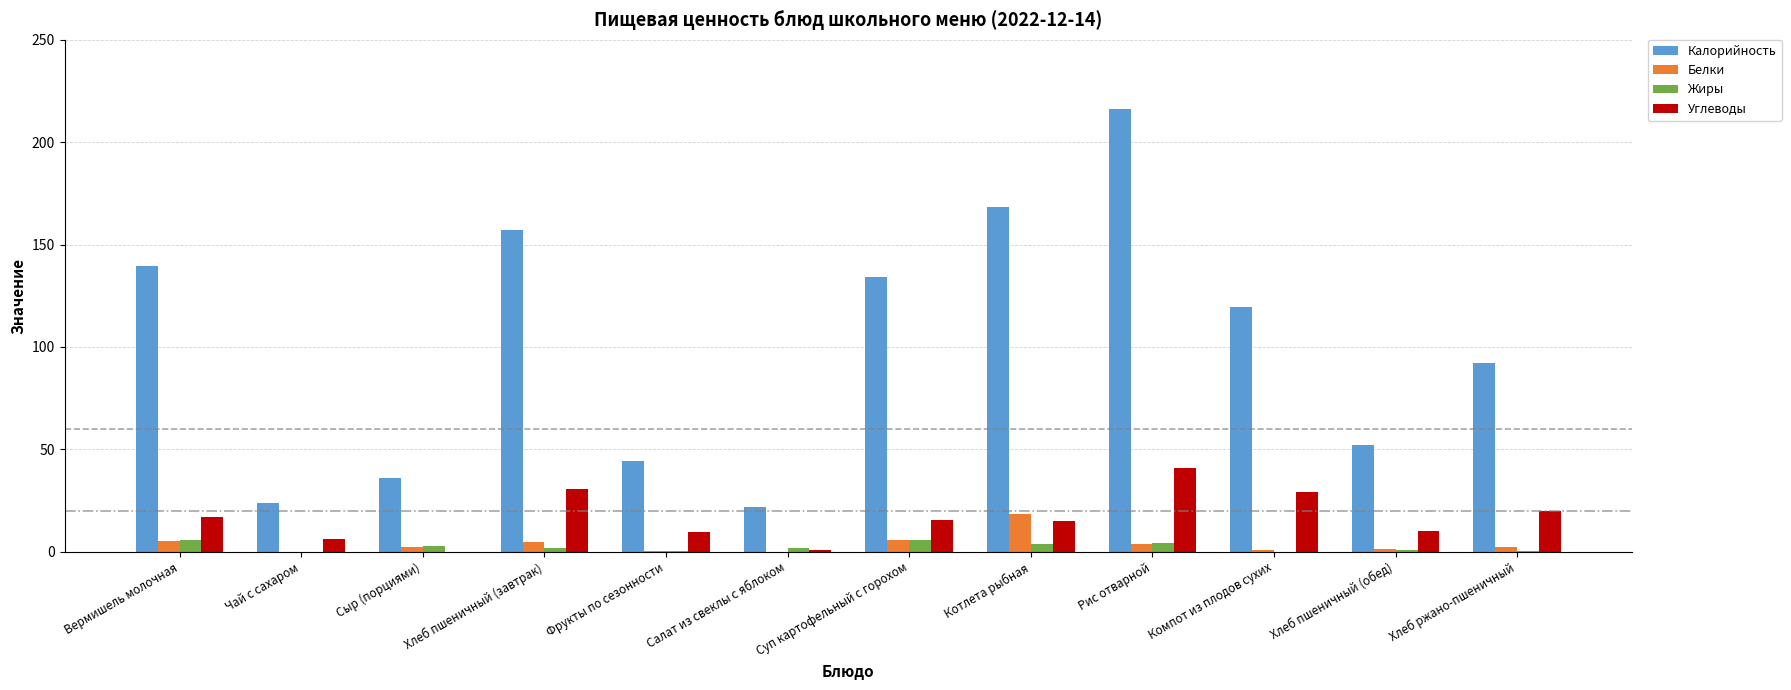

True or false: Белки has a value of 5.5 at Суп картофельный с горохом.

True